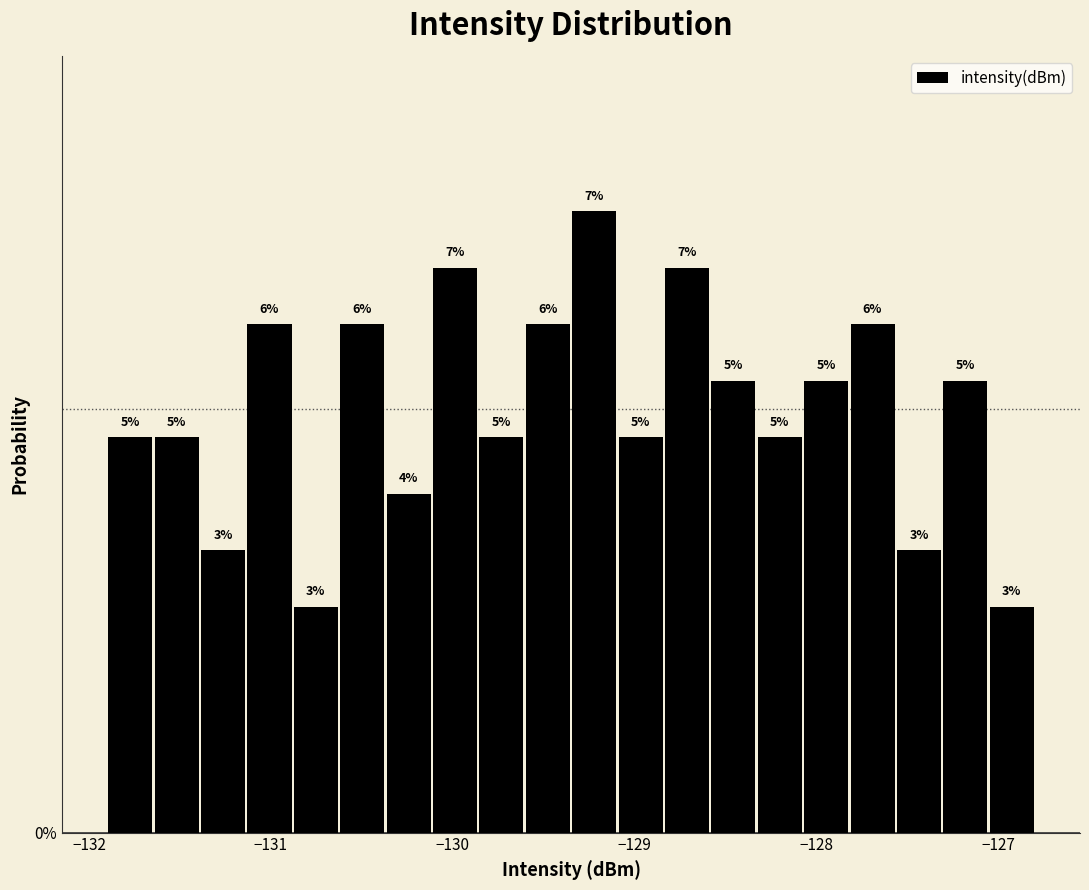

Around what value on the x-axis is the tallest bar? Give the approximate position of its centre, as read against the axis.

-129.2